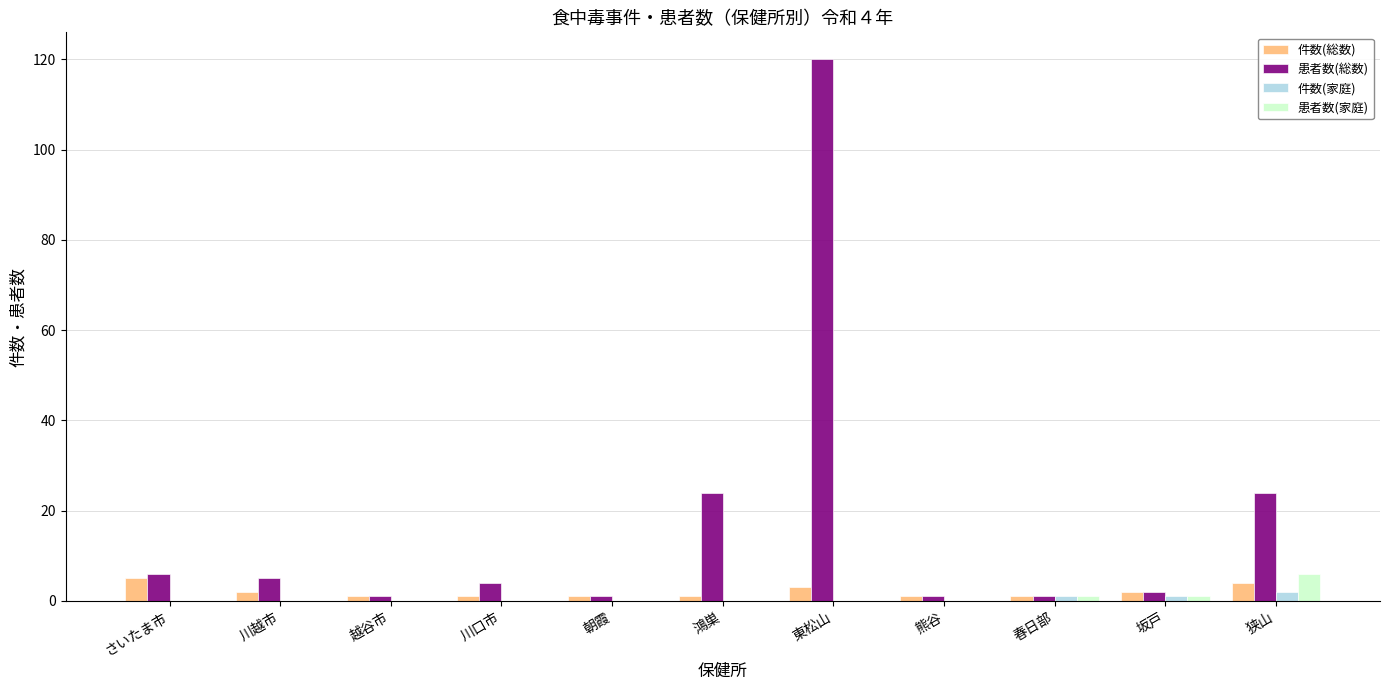

At which category does the chart reach its peak across all series?

東松山